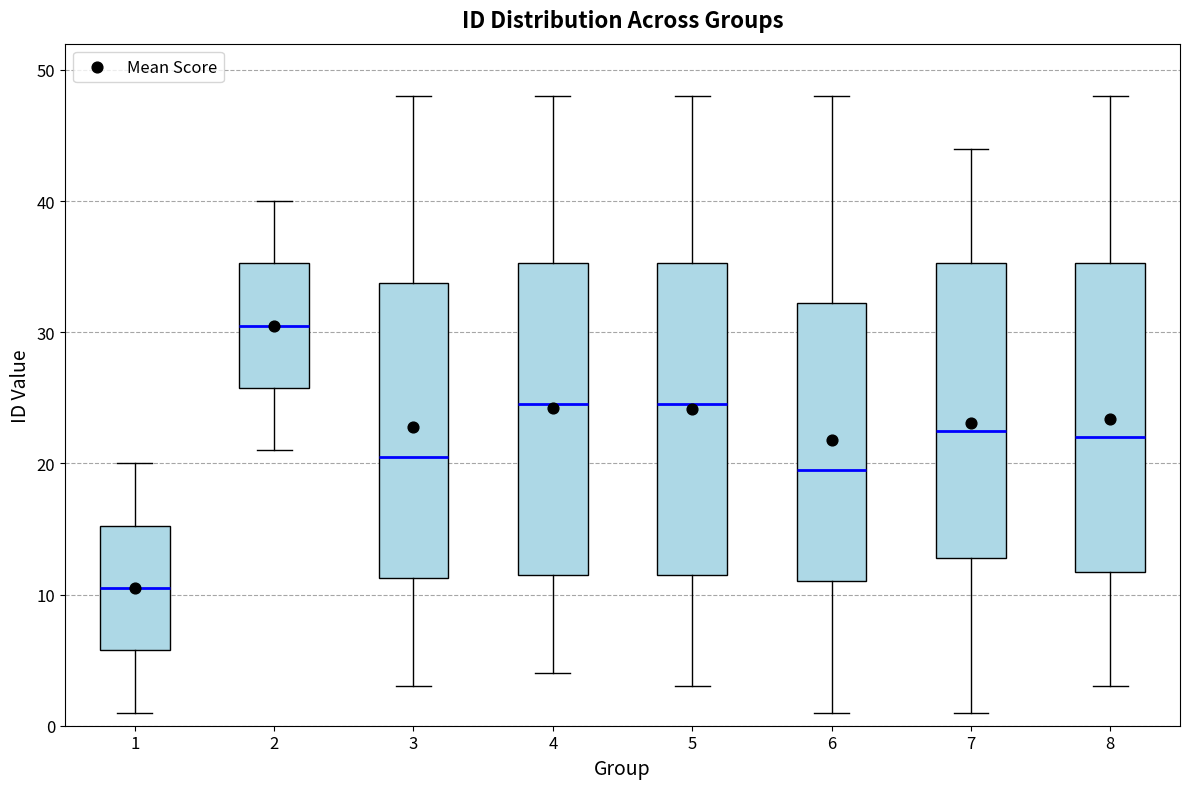

Which box's median line is the lowest?

1